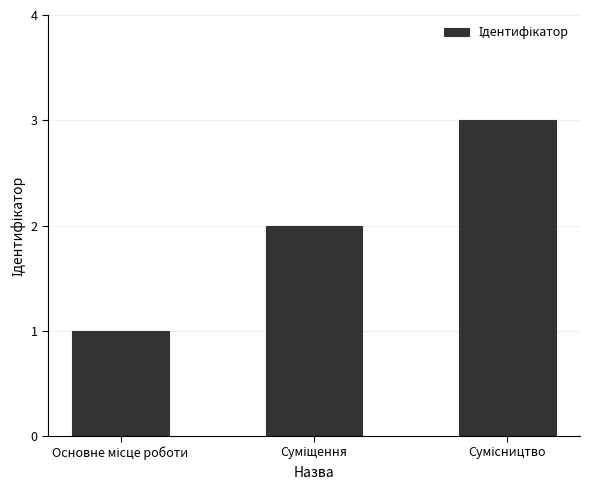

What is the greatest value displayed?

3